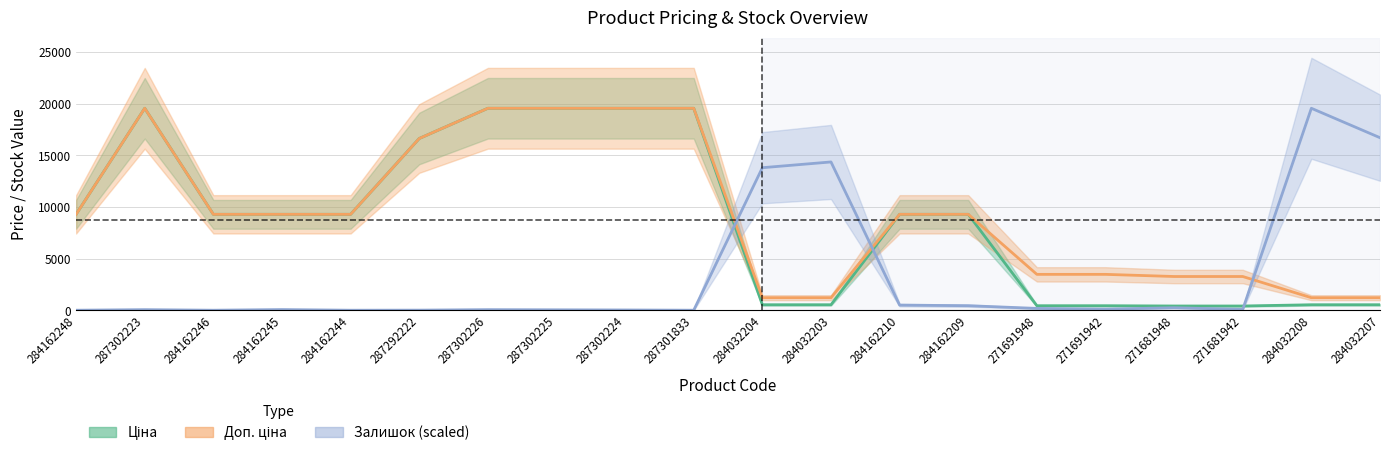

Where do Доп. ціна and Залишок first cross each other?

287301833 and 284032204